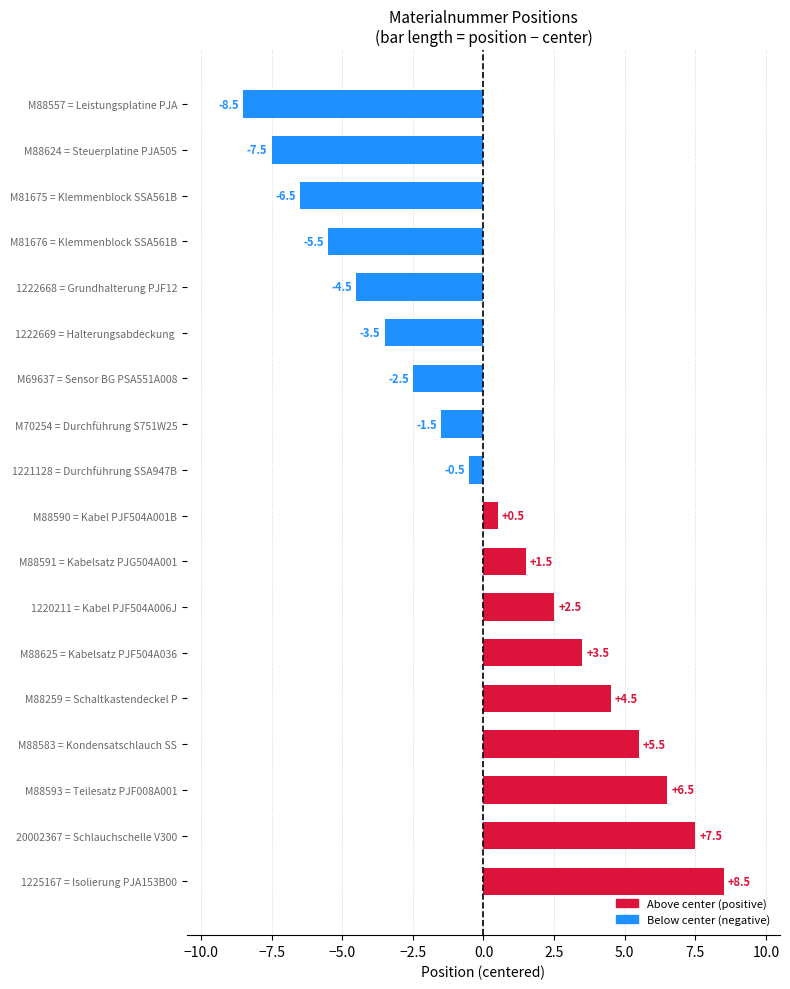

Reading top to bottom, what are all the values shown in this chart?

M88557 = Leistungsplatine PJA=-8.5	M88624 = Steuerplatine PJA505=-7.5	M81675 = Klemmenblock SSA561B=-6.5	M81676 = Klemmenblock SSA561B=-5.5	1222668 = Grundhalterung PJF12=-4.5	1222669 = Halterungsabdeckung =-3.5	M69637 = Sensor BG PSA551A008=-2.5	M70254 = Durchführung S751W25=-1.5	1221128 = Durchführung SSA947B=-0.5	M88590 = Kabel PJF504A001B=0.5	M88591 = Kabelsatz PJG504A001=1.5	1220211 = Kabel PJF504A006J=2.5	M88625 = Kabelsatz PJF504A036=3.5	M88259 = Schaltkastendeckel P=4.5	M88583 = Kondensatschlauch SS=5.5	M88593 = Teilesatz PJF008A001=6.5	20002367 = Schlauchschelle V300=7.5	1225167 = Isolierung PJA153B00=8.5